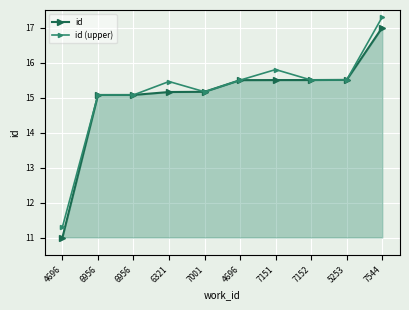

What are all the series names shown in the legend?

id, id (upper)